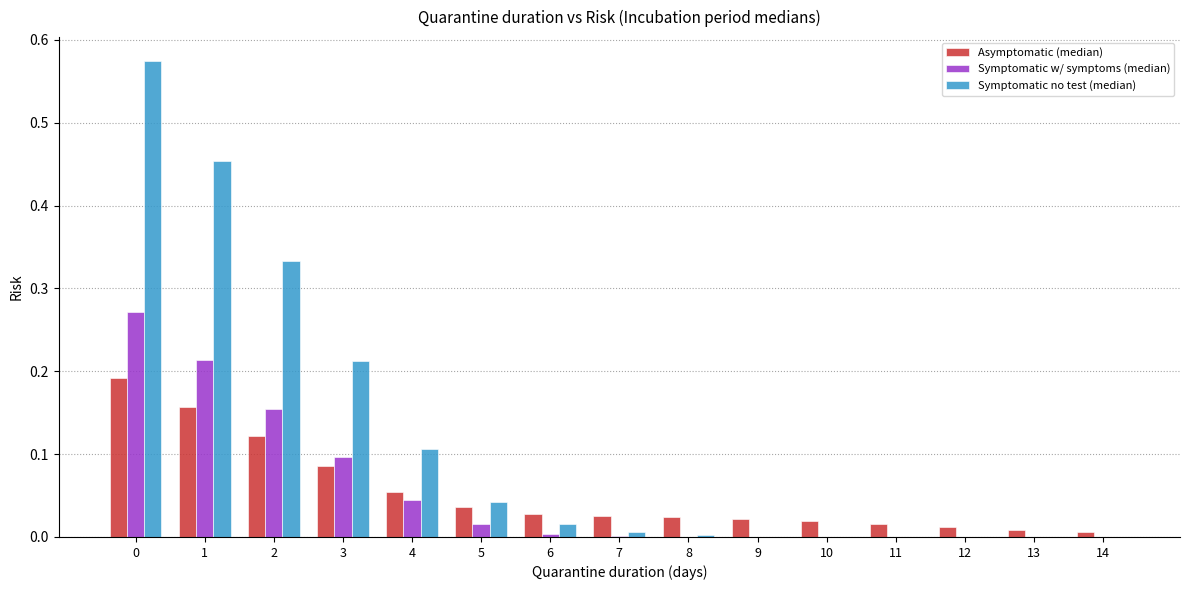

What is the sum of all Asymptomatic (median) values?

0.8